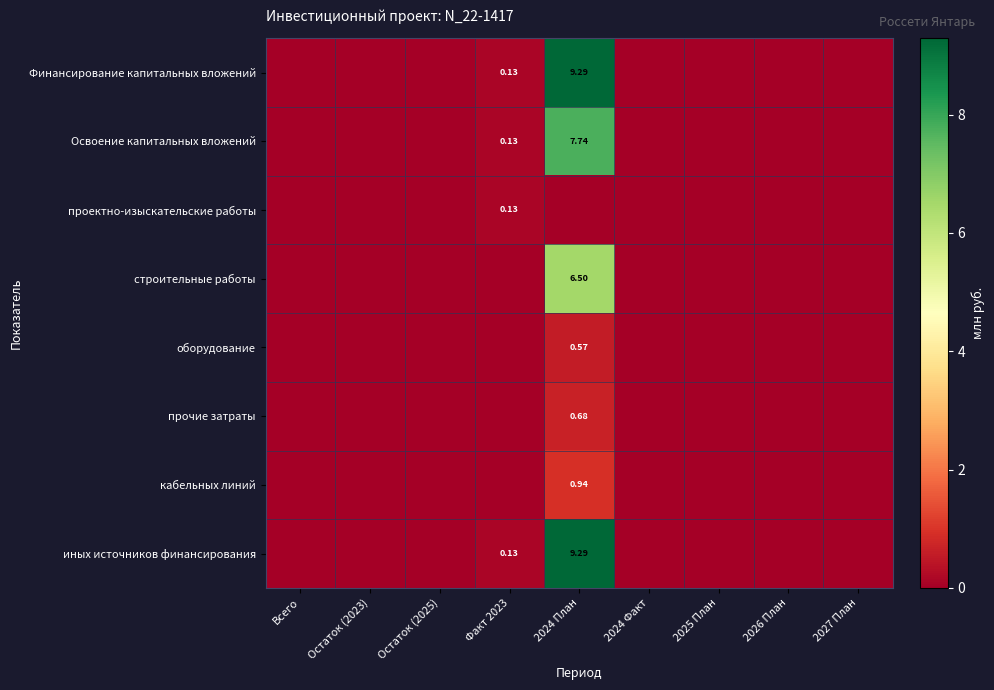

At which label does Финансирование капитальных вложений reach its peak?

2024 План